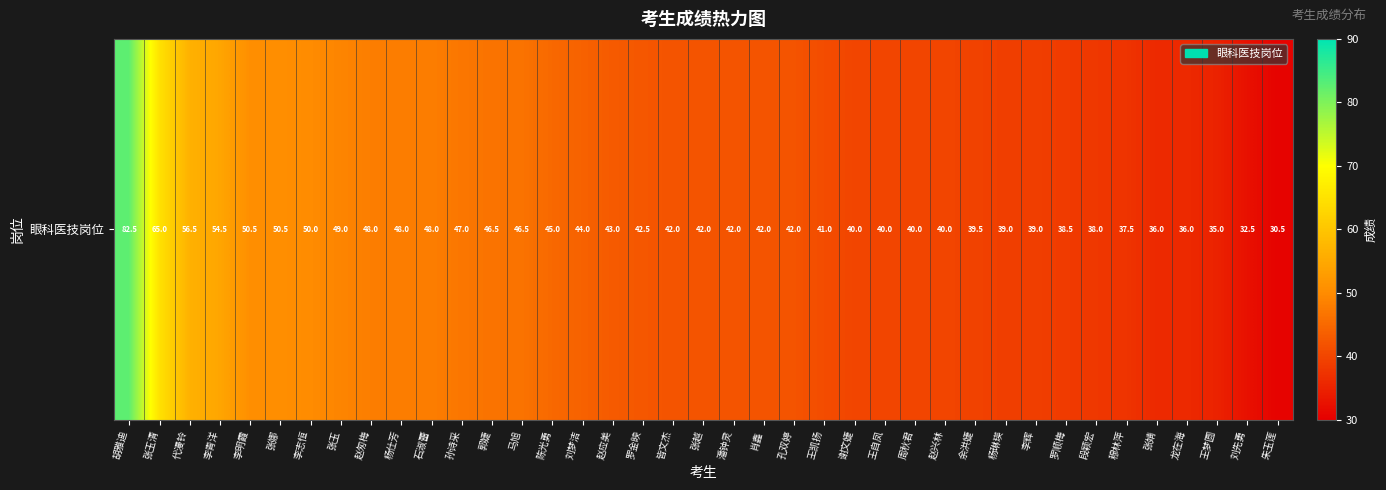

What is the sum of the values at 赵兴林 and 杨仕芳?

88.0